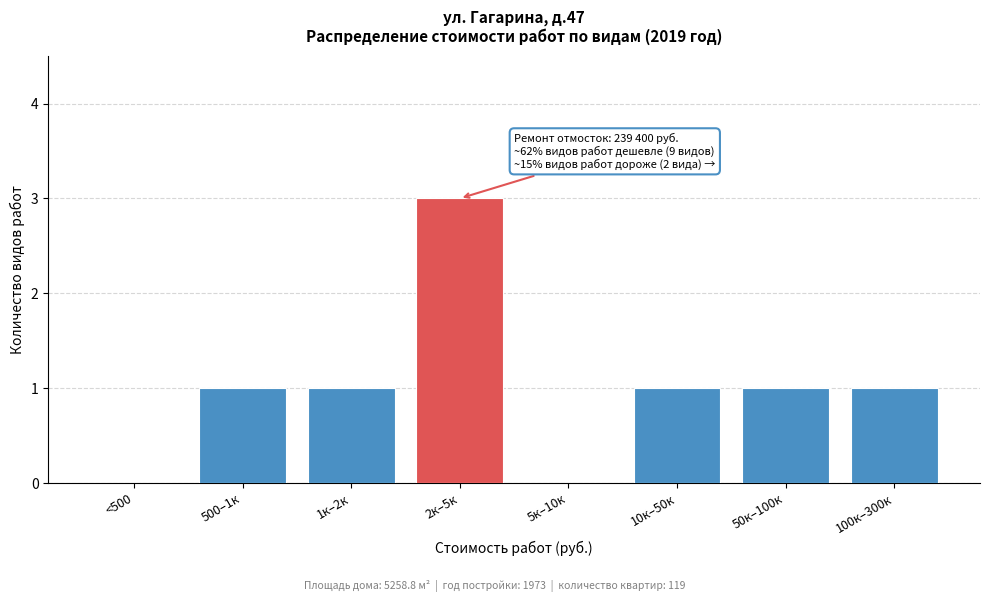

Reading right to left, list all the values displayed in this chart.

100к–300к=1	50к–100к=1	10к–50к=1	5к–10к=0	2к–5к=3	1к–2к=1	500–1к=1	<500=0